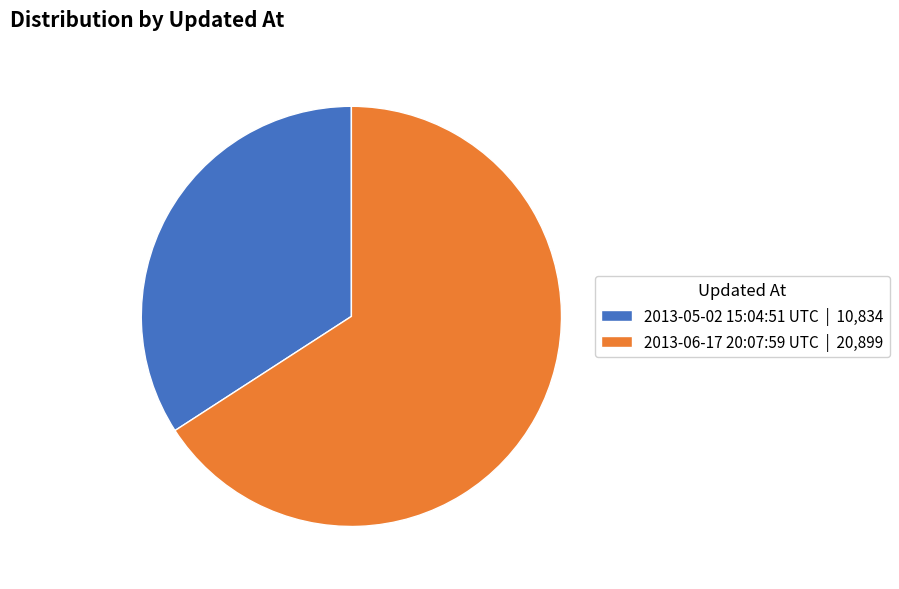

Combined, do 2013-05-02 15:04:51 UTC | 10,834 and 2013-06-17 20:07:59 UTC | 20,899 account for over 50%?

Yes